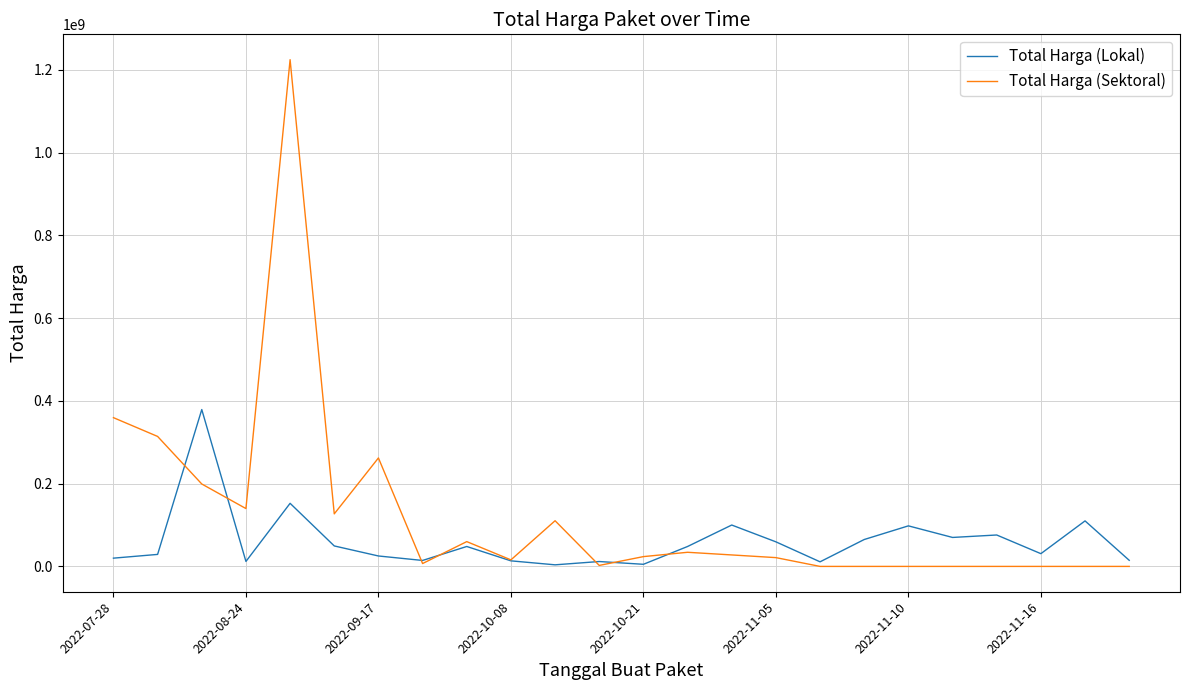

Which series ends up on top after the final intersection of Total Harga (Lokal) and Total Harga (Sektoral)?

Total Harga (Lokal)